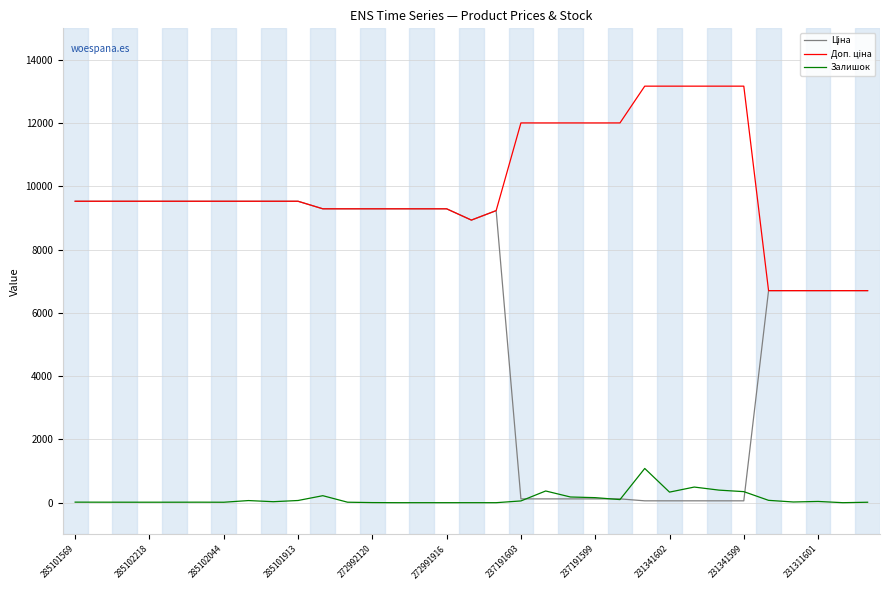

What is the greatest value displayed?

13171.5